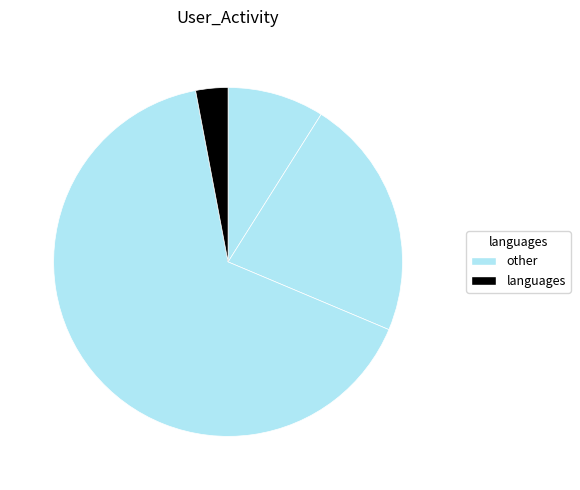

To the nearest percent, what is the average slice percentage?

25%